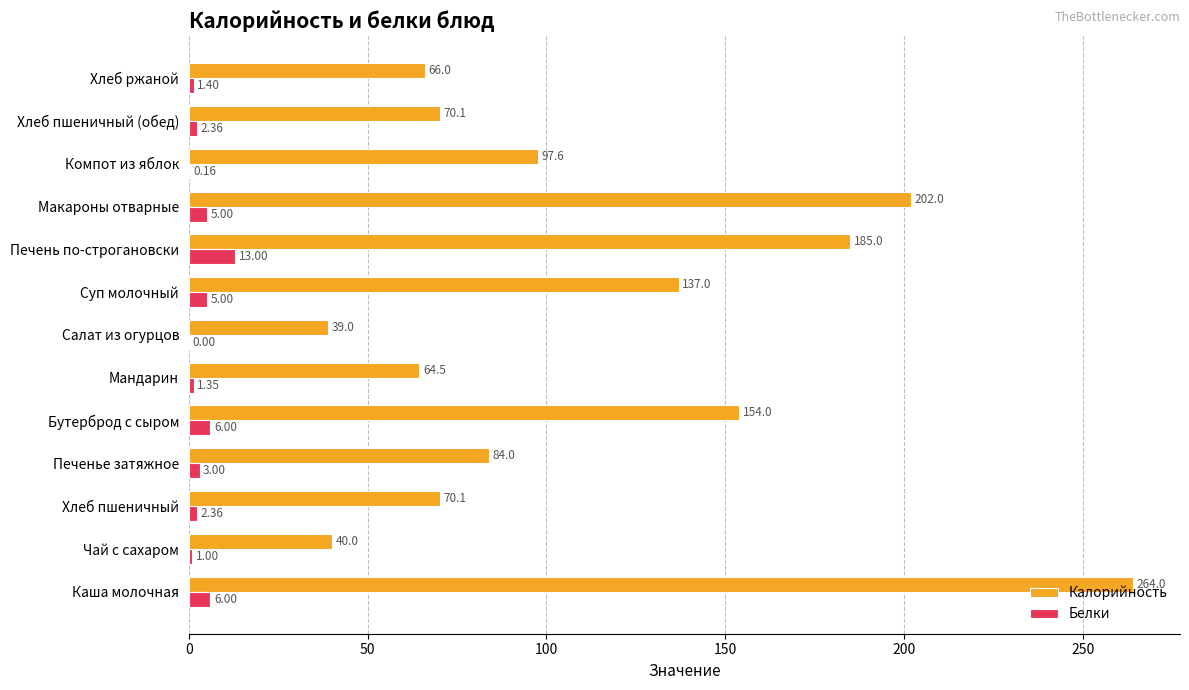

What is the greatest value displayed?

264.0